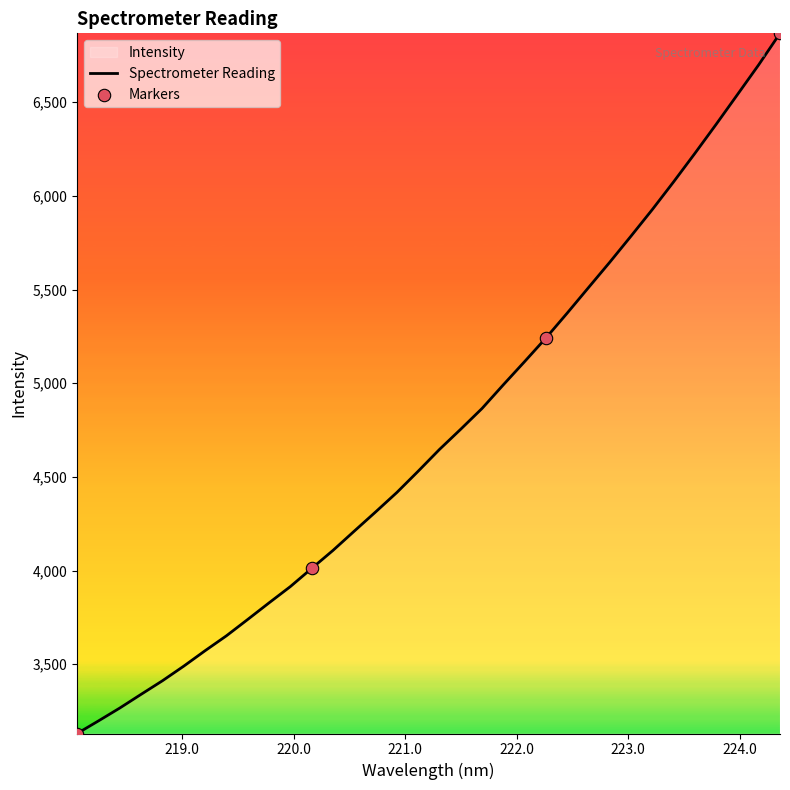

What is the minimum value shown in the chart?

3130.3